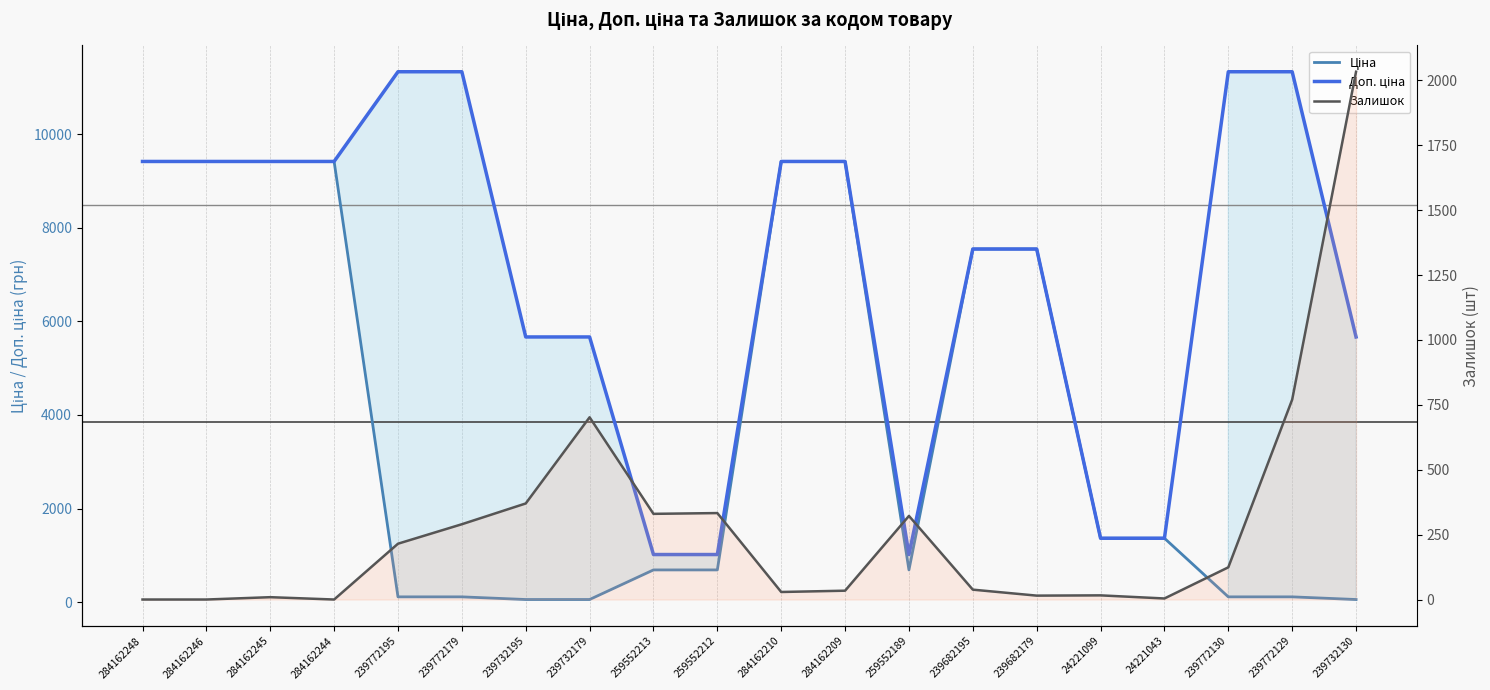

At 259552212, list the series in order from largest to smallest.

Доп. ціна, Ціна, Залишок